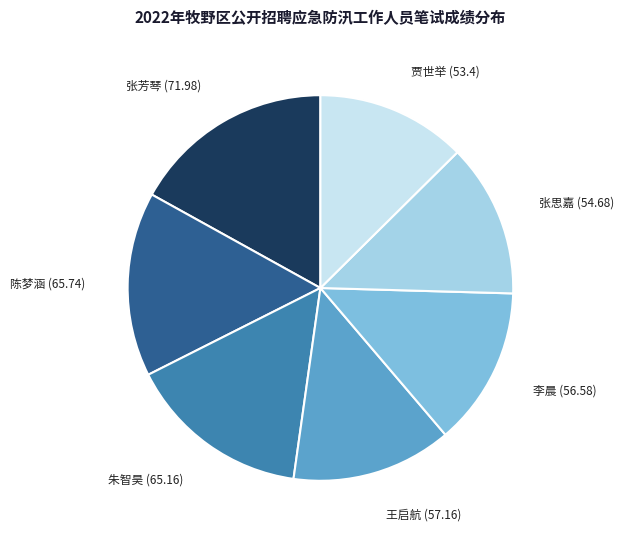

Does any single category account for the majority?

No